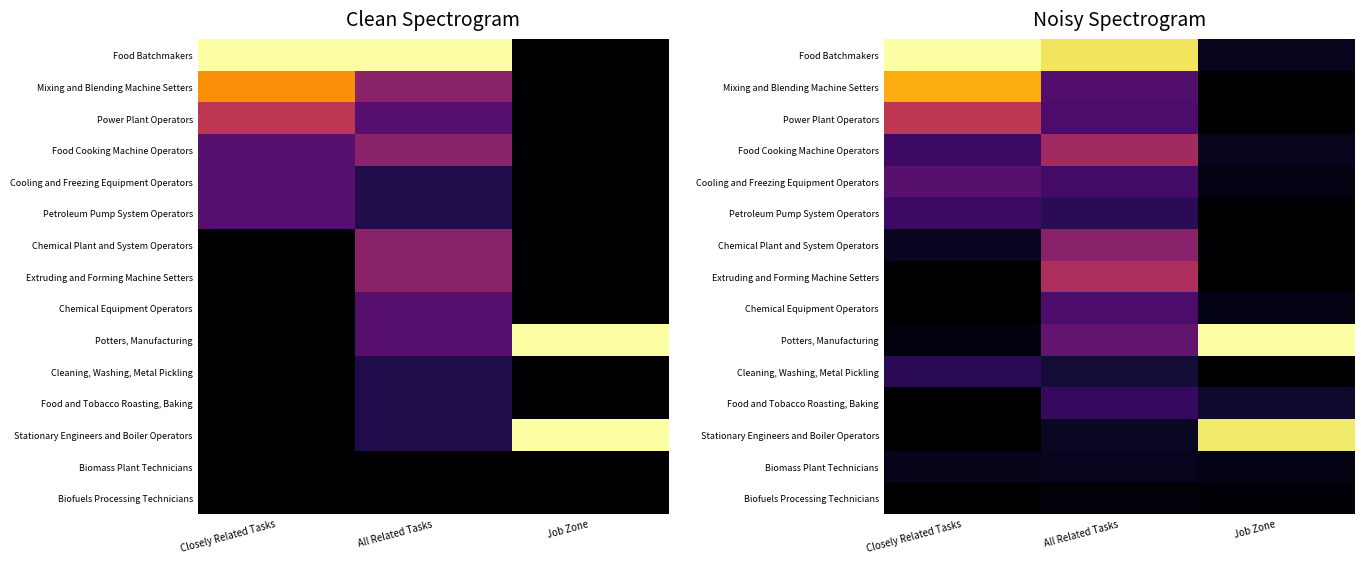

What is the difference between the Food and Tobacco Roasting, Baking values at Job Zone and Closely Related Tasks?

0.1